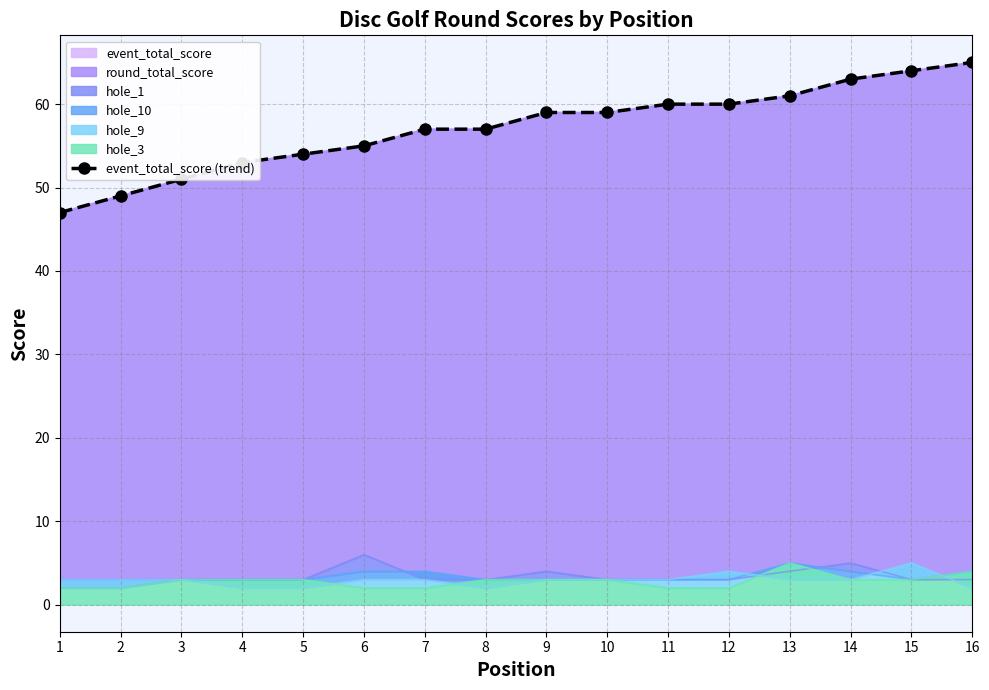

What is the smallest value displayed?

47